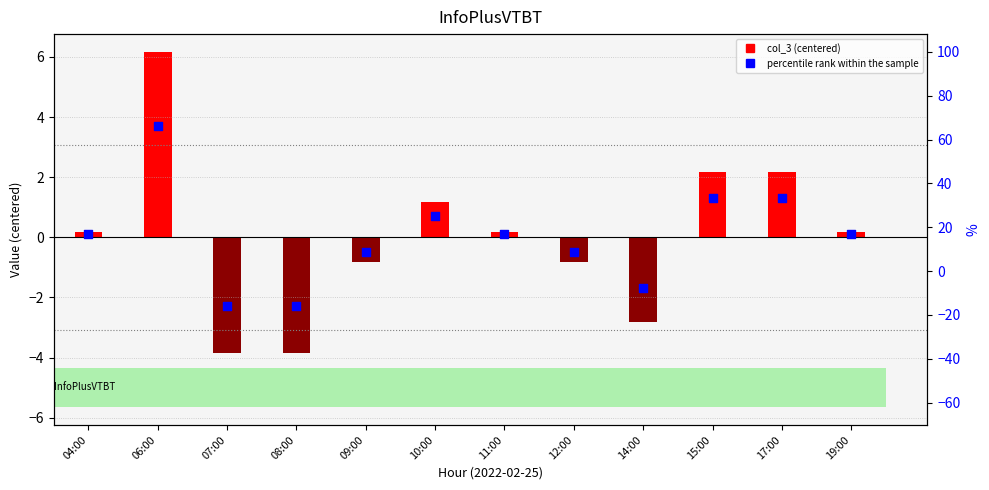

Which series has the widest spread of Y values?

col_3